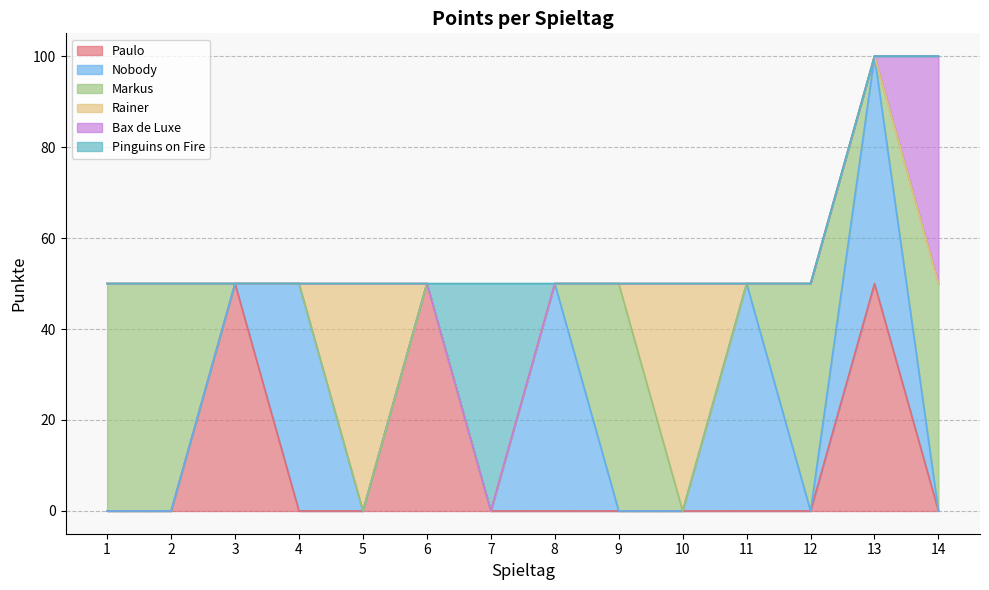

At which label is Rainer closest to 25?

1